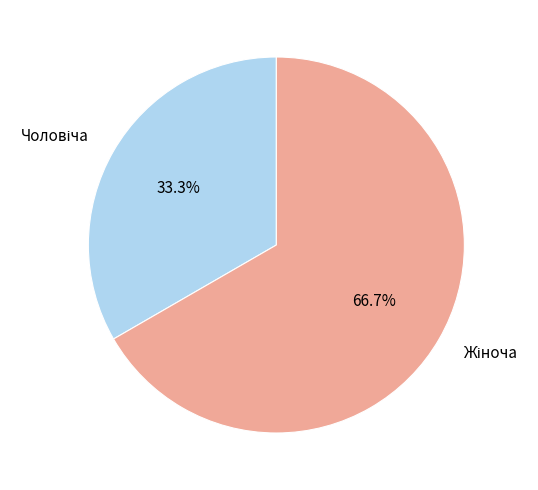

Count the number of slices in the pie.

2